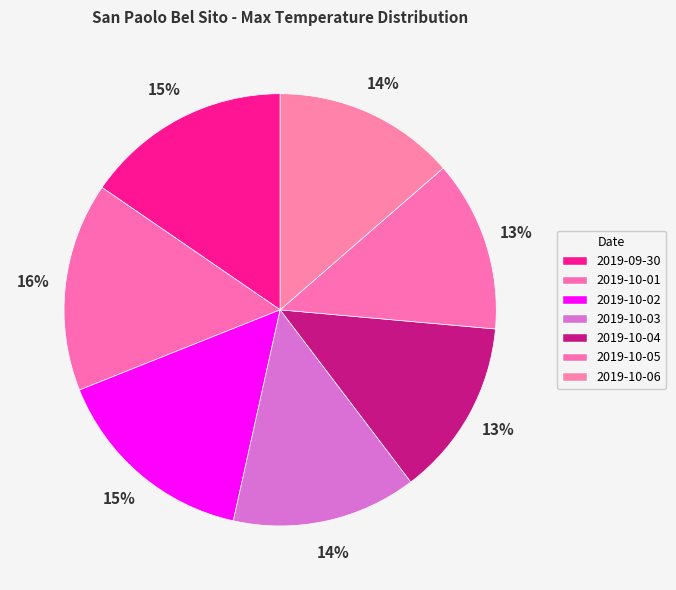

Count the number of slices in the pie.

7